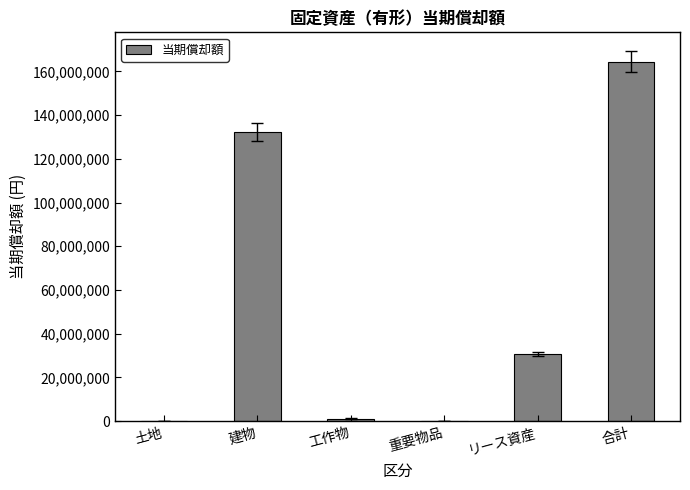

What is the ratio of the value at 建物 to the value at リース資産?

4.3